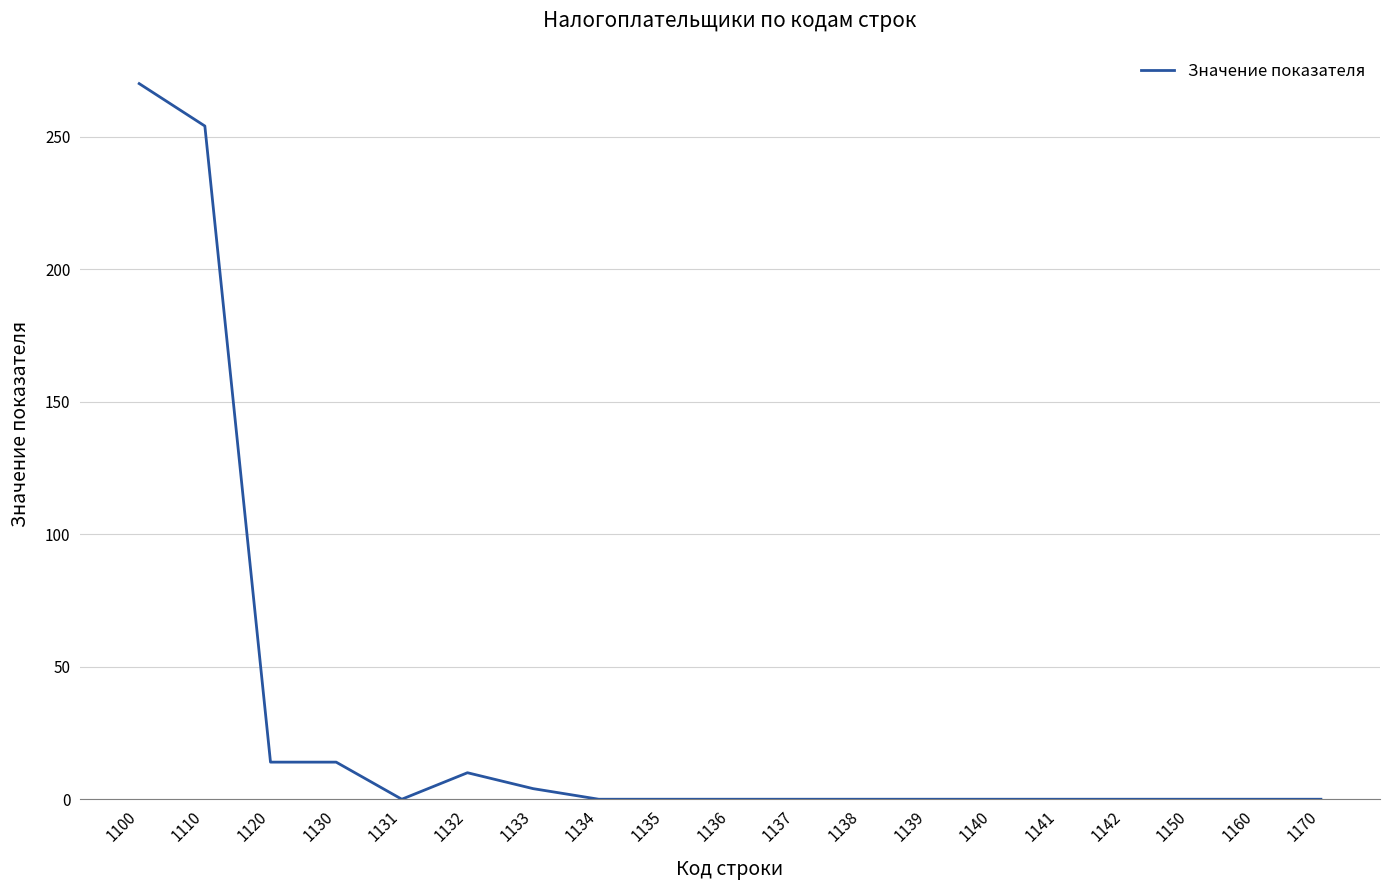

Which has a higher value, 1138 or 1110?

1110